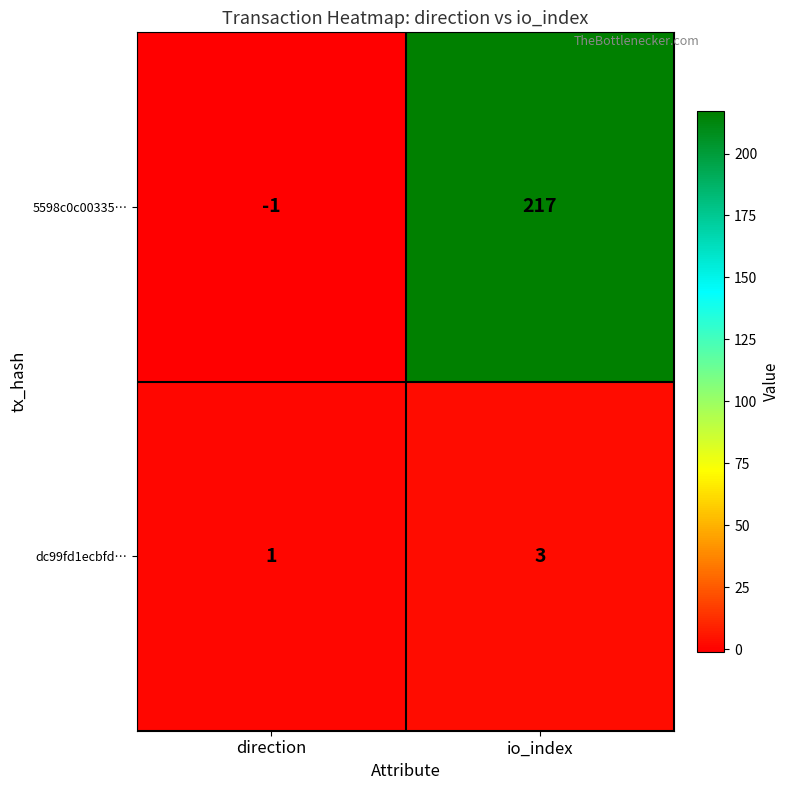

Which series has the widest spread of values?

5598c0c00335…